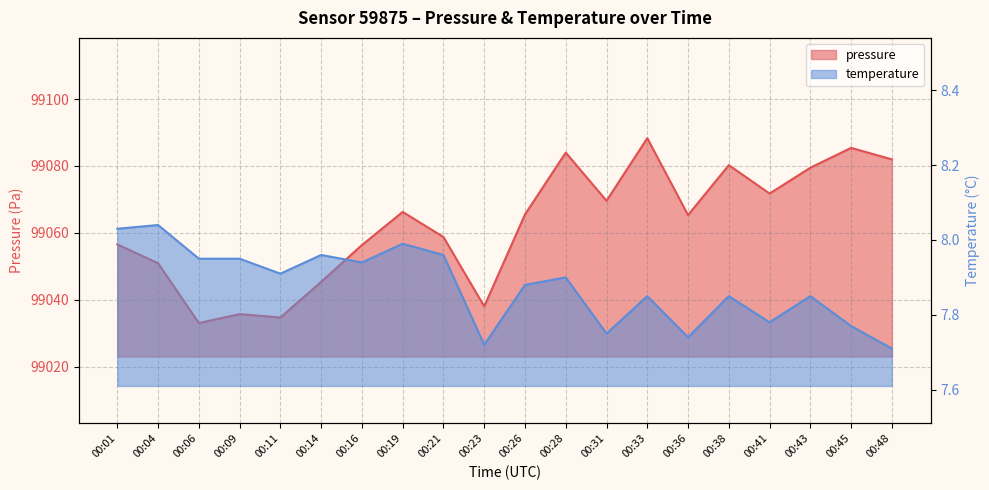

The pressure series shows 167559.7 at 00:19. True or false?

False